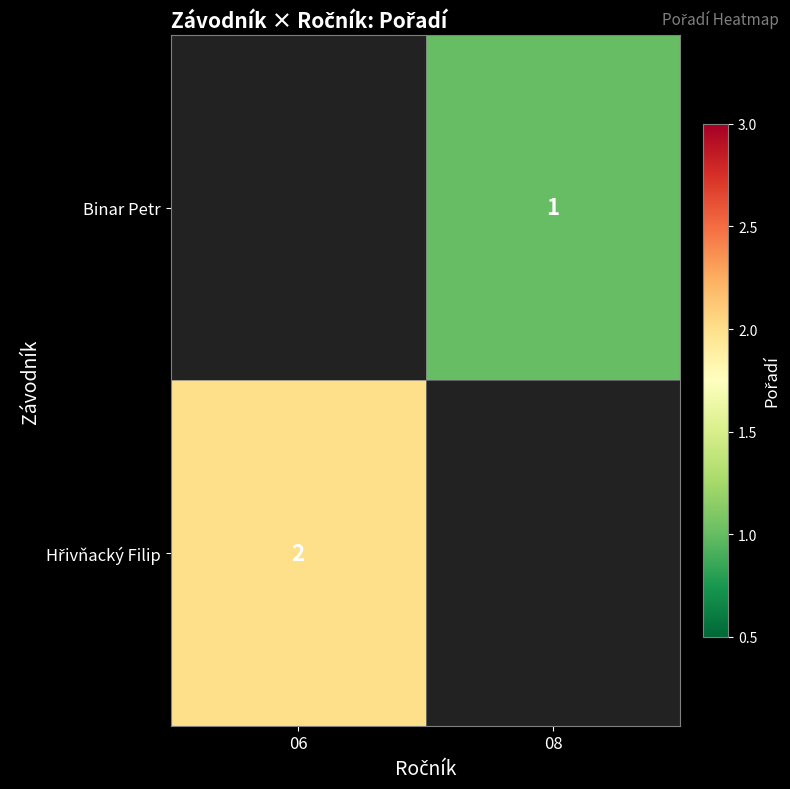

What is the greatest value displayed?

2.0